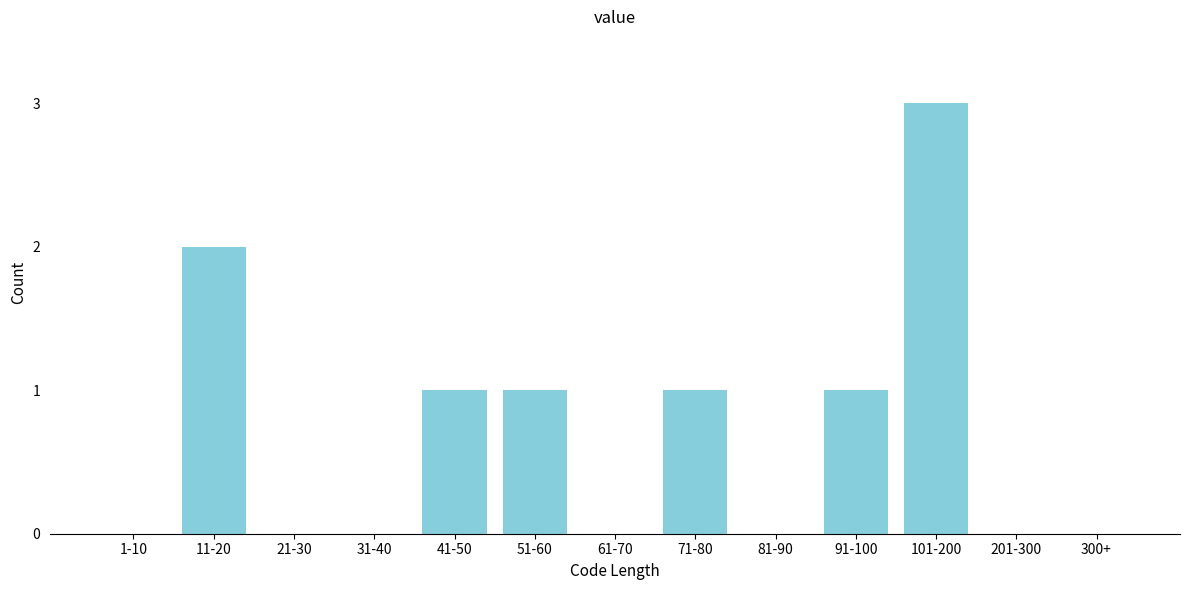

Reading left to right, what are all the values shown in this chart?

1-10=0	11-20=2	21-30=0	31-40=0	41-50=1	51-60=1	61-70=0	71-80=1	81-90=0	91-100=1	101-200=3	201-300=0	300+=0